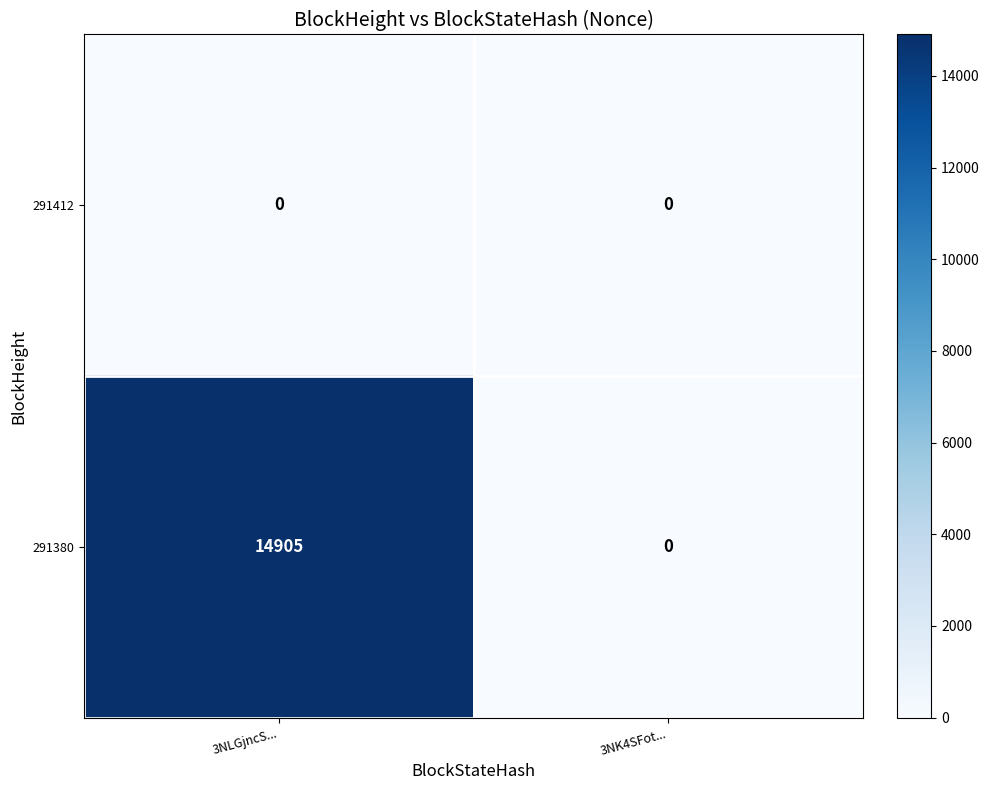

Read the 291380 value at 3NLGjncS....

14905